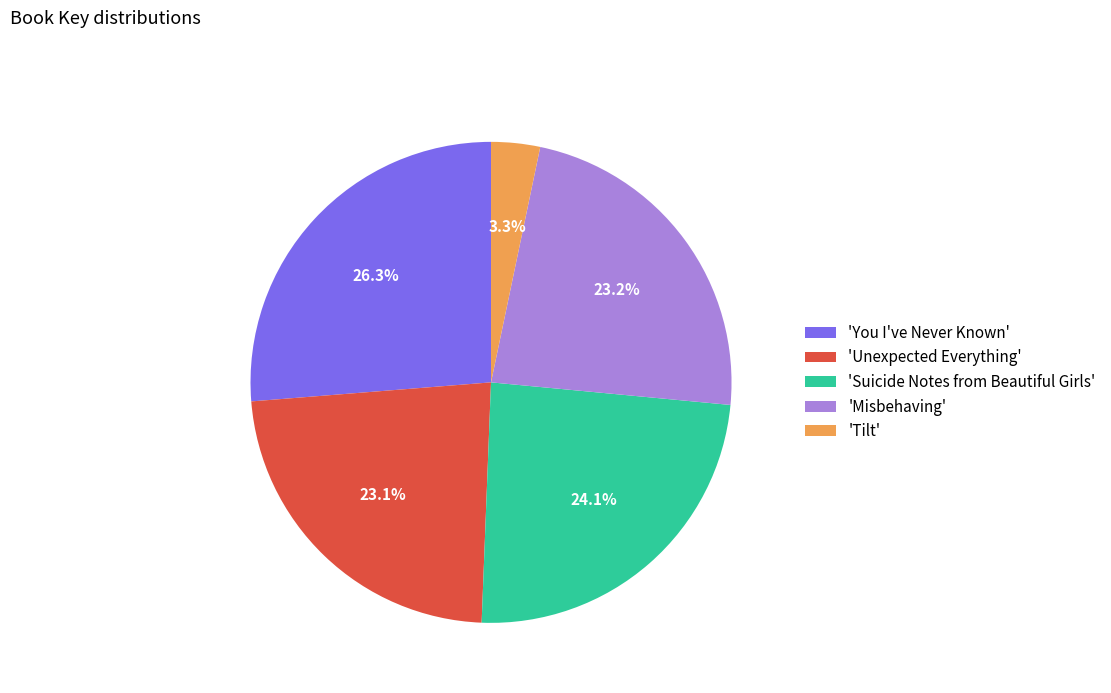

What percentage is NOT represented by 'Misbehaving'?

76.8%